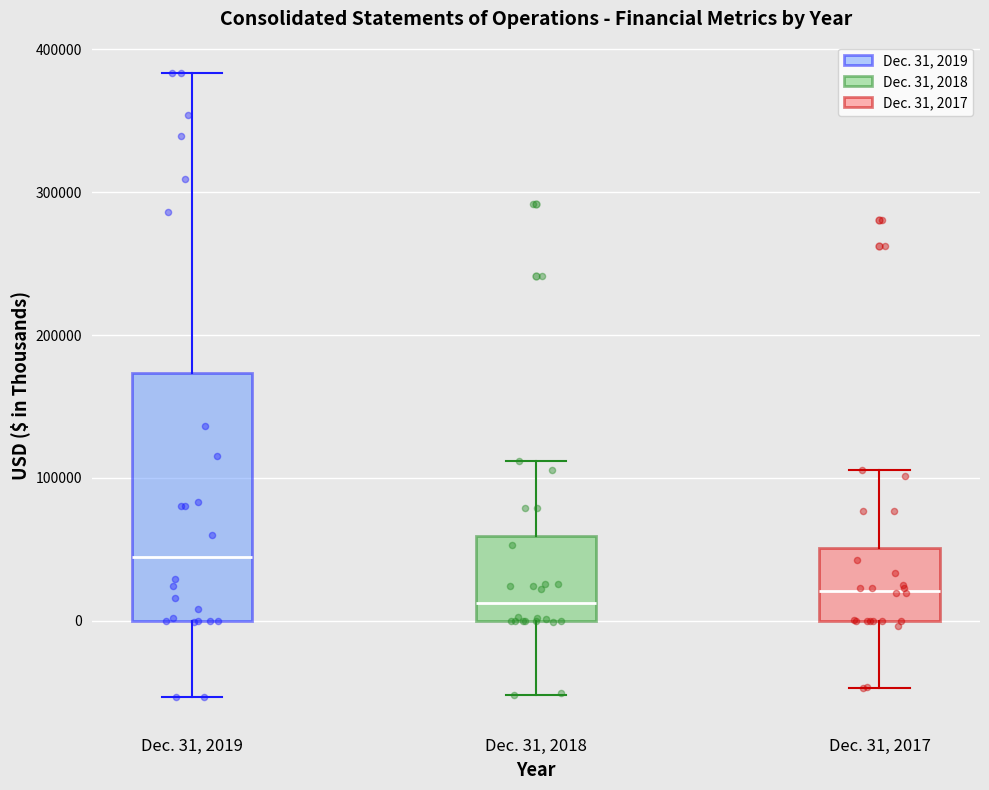

Comparing the boxes themselves (not the whiskers), which one is the tallest?

Dec. 31, 2019